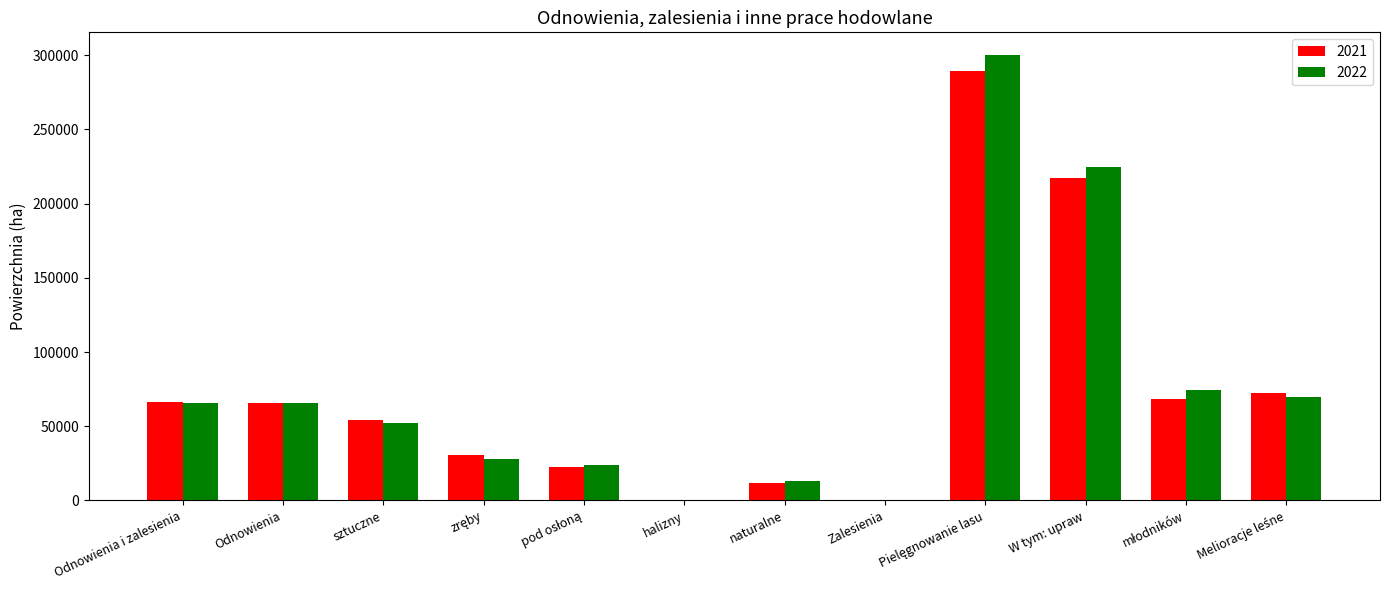

True or false: 2022 has a value of 111206 at Odnowienia i zalesienia.

False